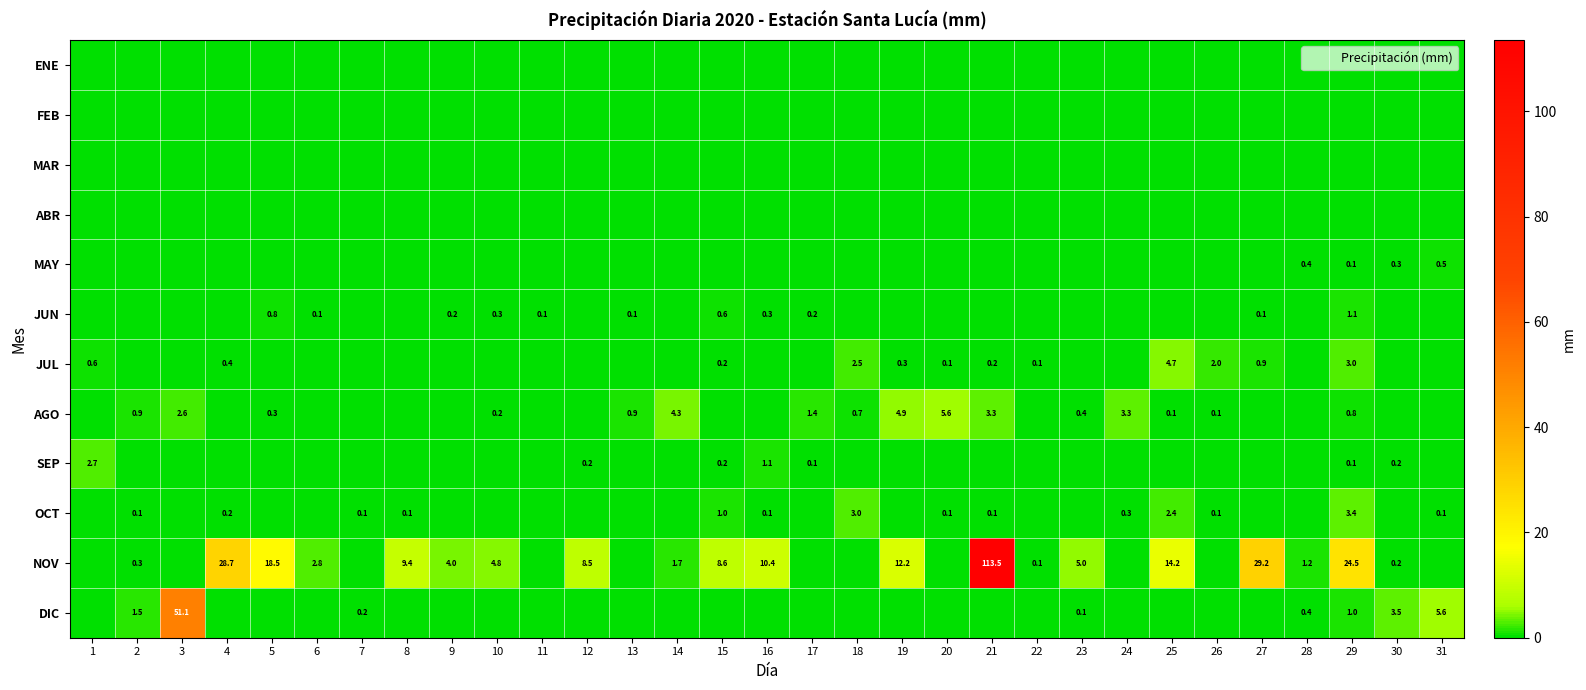

What is the sum of the OCT values at 13 and 29?

3.4